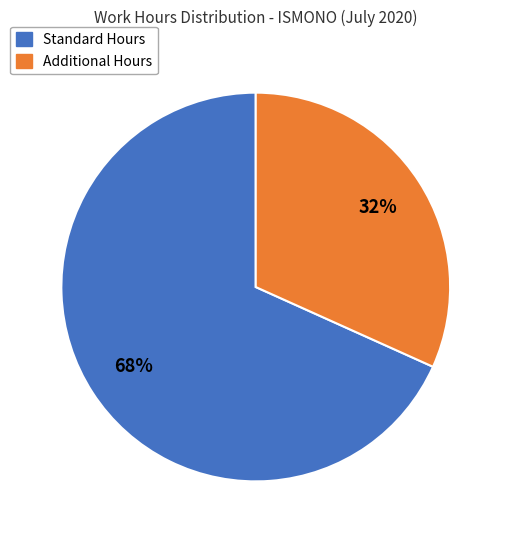

Does any single category account for the majority?

Yes